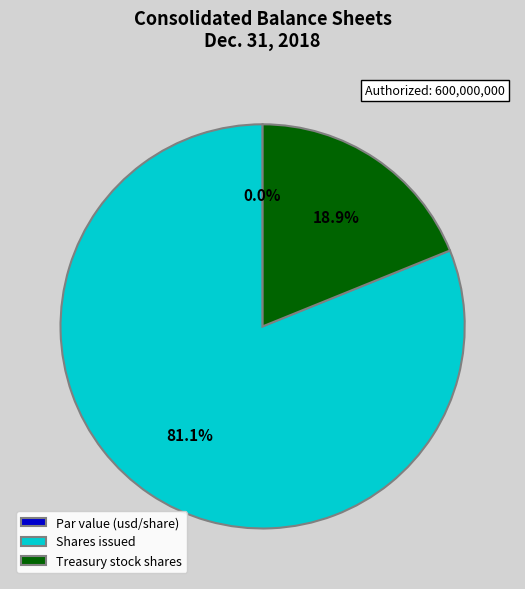

Which slice is the smallest?

Common stock, par value (usd per share)